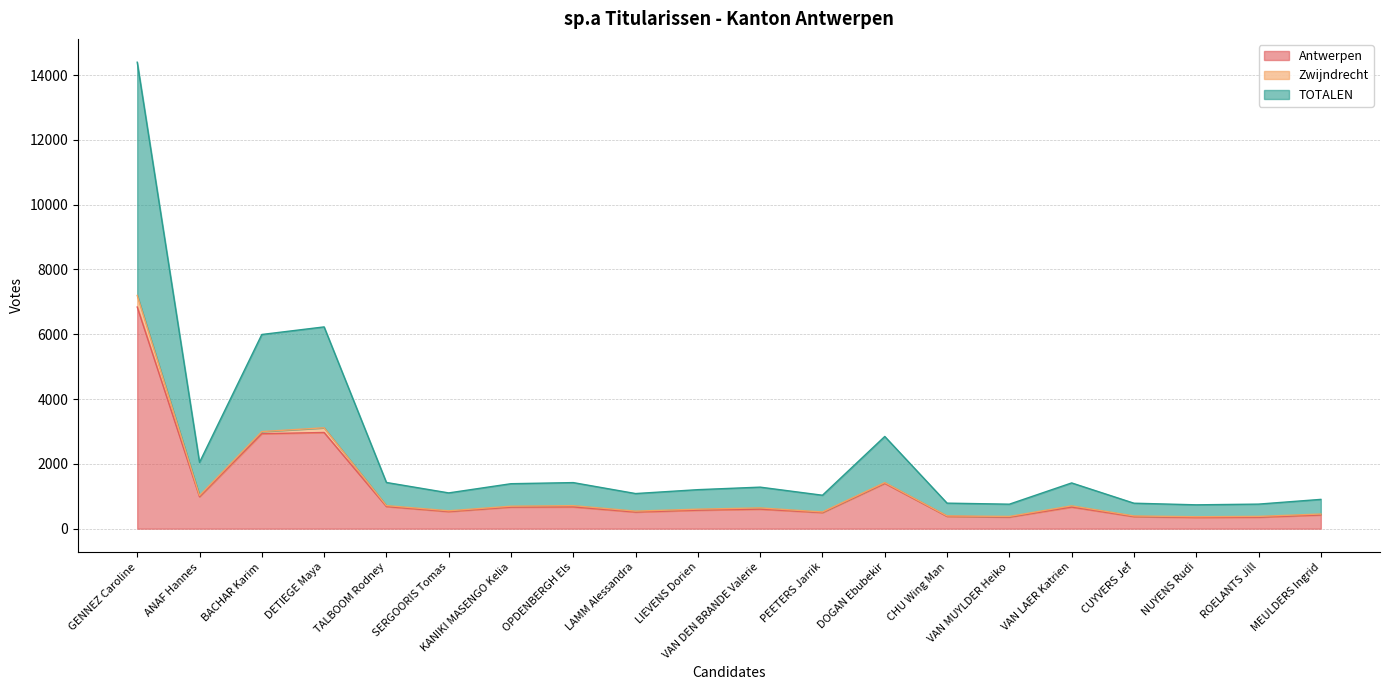

Which category has the highest value in the Antwerpen series?

GENNEZ Caroline